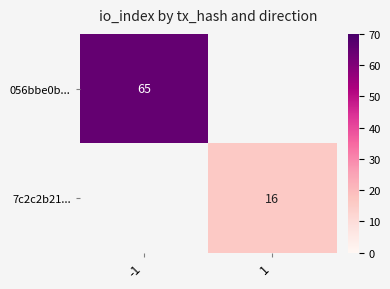

Is the value of 7c2c2b21... at 1 greater than the value of 056bbe0b... at -1?

No